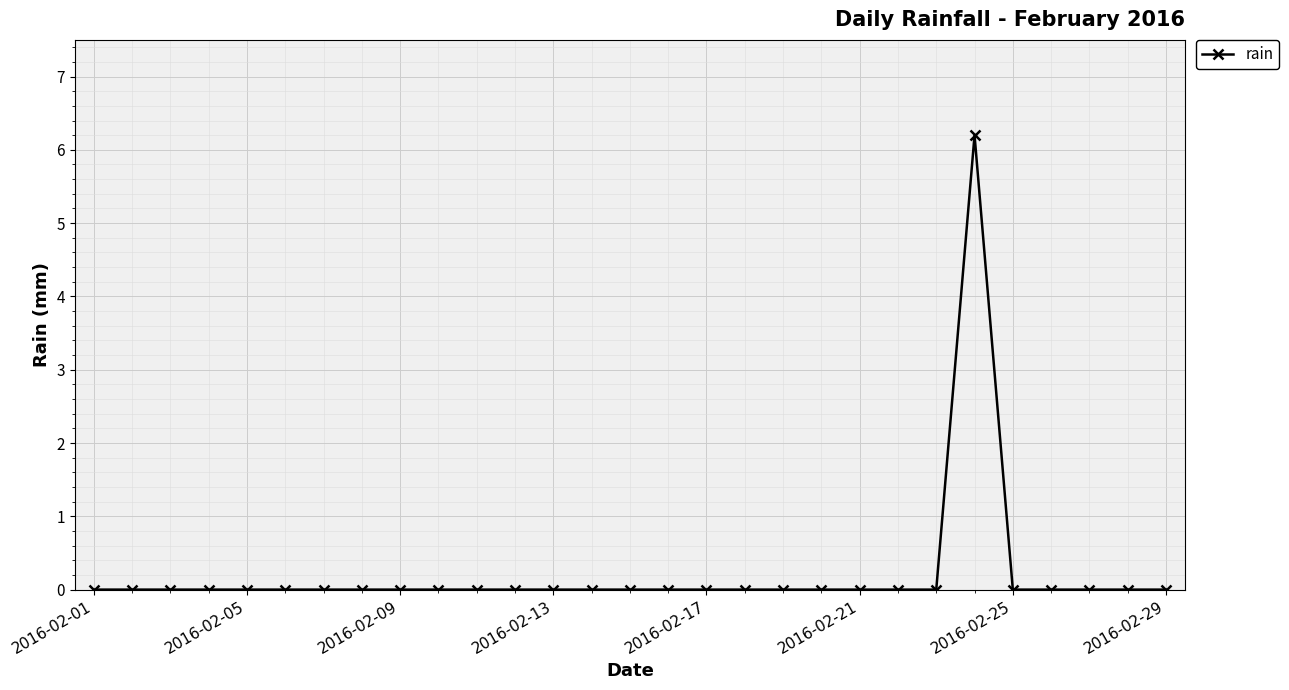

What is the difference between the maximum and minimum values?

6.2